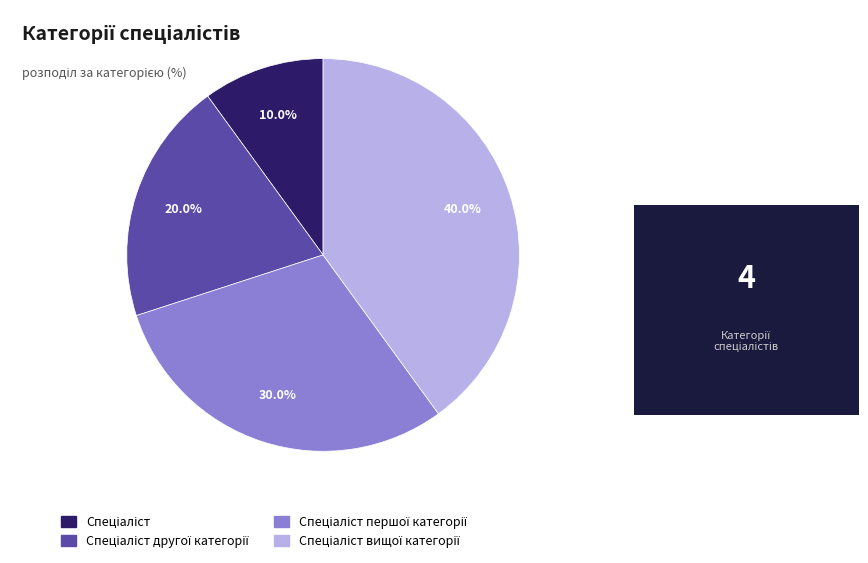

Does any single category account for the majority?

No